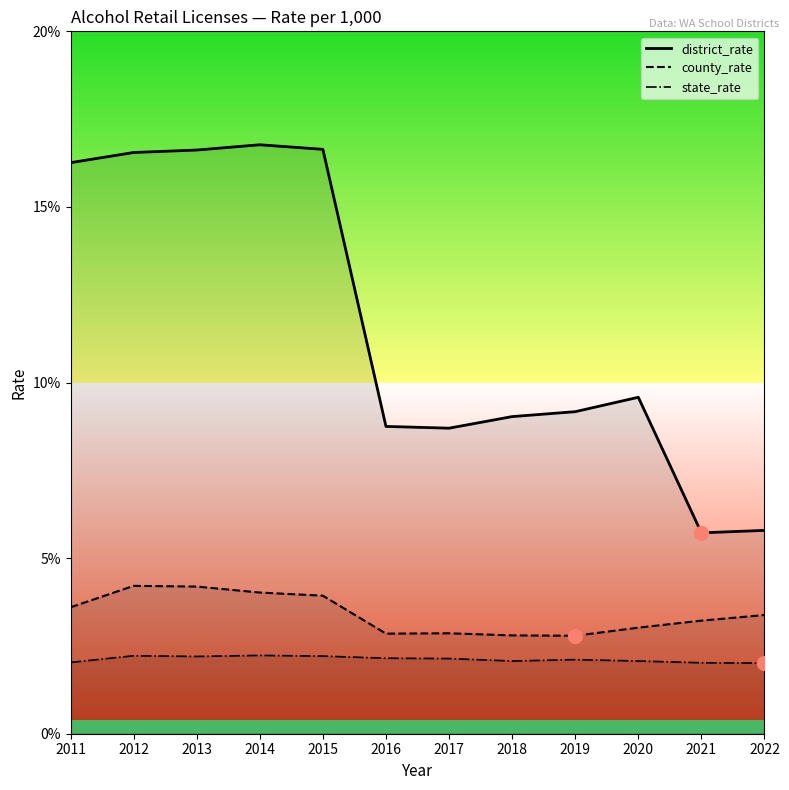

True or false: county_rate has a value of 3.6 at 2011.

True